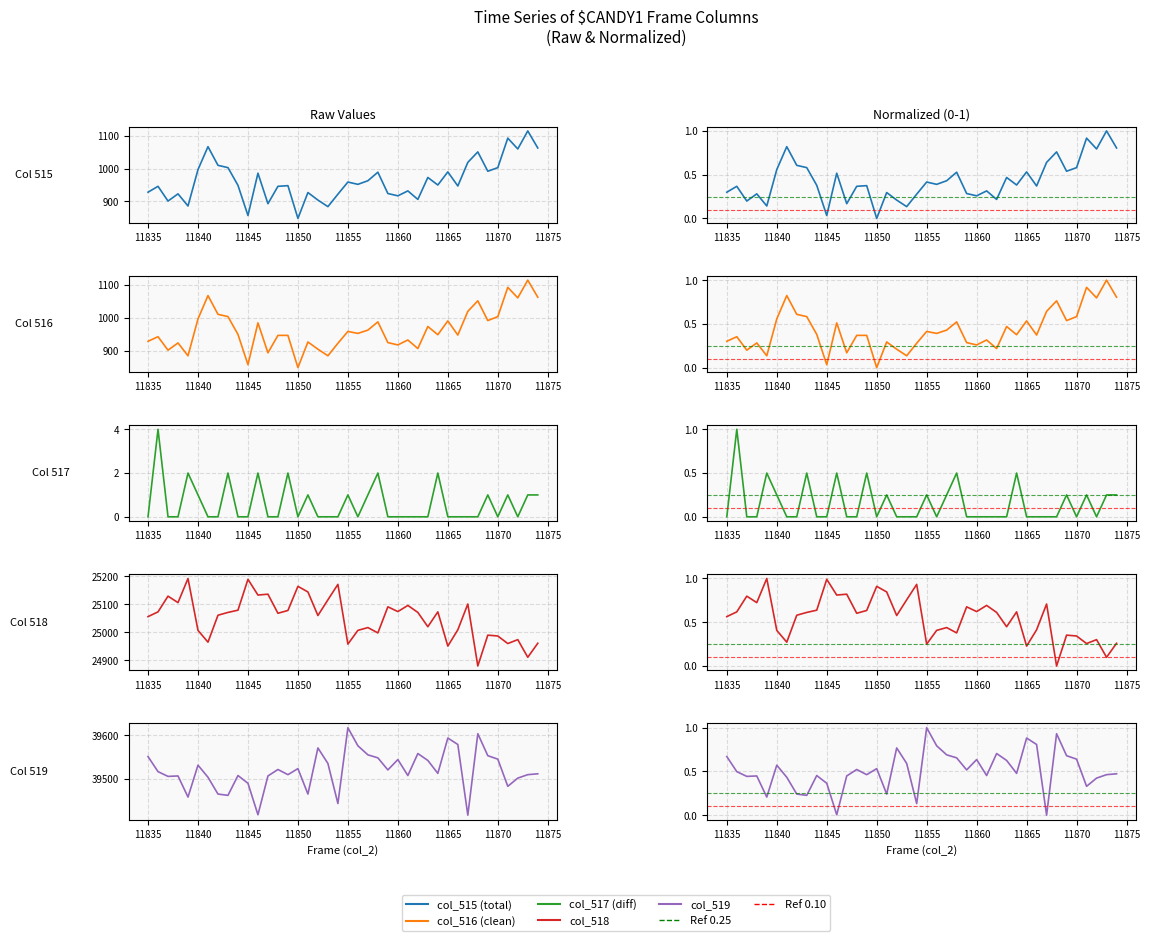

Reading right to left, extract all data points from this chart.

col_515: 11874=1063.0	11873=1115.0	11872=1060.0	11871=1093.0	11870=1003.0	11869=992.0	11868=1051.0	11867=1019.0	11866=947.0	11865=990.0	11864=950.0	11863=973.0	11862=906.0	11861=932.0	11860=917.0	11859=924.0	11858=989.0	11857=963.0	11856=952.0	11855=959.0	11854=922.0	11853=884.0	11852=904.0	11851=927.0	11850=848.0	11849=948.0	11848=946.0	11847=893.0	11846=986.0	11845=857.0	11844=949.0	11843=1003.0	11842=1010.0	11841=1067.0	11840=997.0	11839=886.0	11838=923.0	11837=901.0	11836=946.0	11835=928.0
col_516: 11874=1062.0	11873=1114.0	11872=1060.0	11871=1092.0	11870=1003.0	11869=991.0	11868=1051.0	11867=1019.0	11866=947.0	11865=990.0	11864=948.0	11863=973.0	11862=906.0	11861=932.0	11860=917.0	11859=924.0	11858=987.0	11857=962.0	11856=952.0	11855=958.0	11854=922.0	11853=884.0	11852=904.0	11851=926.0	11850=848.0	11849=946.0	11848=946.0	11847=893.0	11846=984.0	11845=857.0	11844=949.0	11843=1003.0	11842=1010.0	11841=1067.0	11840=996.0	11839=884.0	11838=923.0	11837=901.0	11836=942.0	11835=928.0
col_517: 11874=1.0	11873=1.0	11872=0.0	11871=1.0	11870=0.0	11869=1.0	11868=0.0	11867=0.0	11866=0.0	11865=0.0	11864=2.0	11863=0.0	11862=0.0	11861=0.0	11860=0.0	11859=0.0	11858=2.0	11857=1.0	11856=0.0	11855=1.0	11854=0.0	11853=0.0	11852=0.0	11851=1.0	11850=0.0	11849=2.0	11848=0.0	11847=0.0	11846=2.0	11845=0.0	11844=0.0	11843=2.0	11842=0.0	11841=0.0	11840=1.0	11839=2.0	11838=0.0	11837=0.0	11836=4.0	11835=0.0
col_518: 11874=24961.0	11873=24911.0	11872=24974.0	11871=24960.0	11870=24987.0	11869=24990.0	11868=24880.0	11867=25101.0	11866=25009.0	11865=24951.0	11864=25073.0	11863=25020.0	11862=25071.0	11861=25096.0	11860=25074.0	11859=25091.0	11858=24998.0	11857=25017.0	11856=25007.0	11855=24958.0	11854=25171.0	11853=25116.0	11852=25060.0	11851=25144.0	11850=25164.0	11849=25078.0	11848=25068.0	11847=25136.0	11846=25133.0	11845=25189.0	11844=25079.0	11843=25071.0	11842=25061.0	11841=24965.0	11840=25007.0	11839=25192.0	11838=25106.0	11837=25129.0	11836=25073.0	11835=25056.0
col_519: 11874=0.5	11873=0.5	11872=0.4	11871=0.3	11870=0.6	11869=0.7	11868=0.9	11867=0.0	11866=0.8	11865=0.9	11864=0.5	11863=0.6	11862=0.7	11861=0.5	11860=0.6	11859=0.5	11858=0.7	11857=0.7	11856=0.8	11855=1.0	11854=0.1	11853=0.6	11852=0.8	11851=0.2	11850=0.5	11849=0.5	11848=0.5	11847=0.4	11846=0.0	11845=0.4	11844=0.5	11843=0.2	11842=0.2	11841=0.4	11840=0.6	11839=0.2	11838=0.4	11837=0.4	11836=0.5	11835=0.7